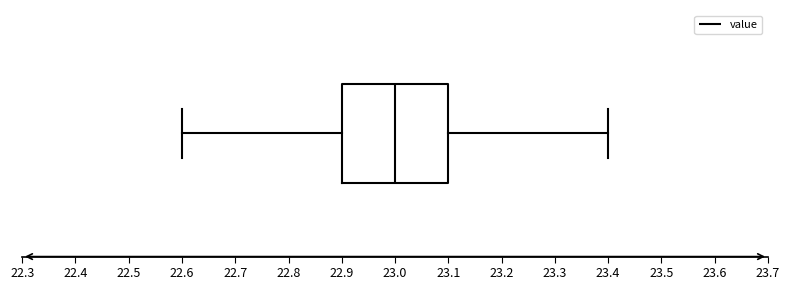

Where does the right whisker of the box end on the x-axis? The values are not printed on the chart, so give them approximately, as read against the axis.

23.4